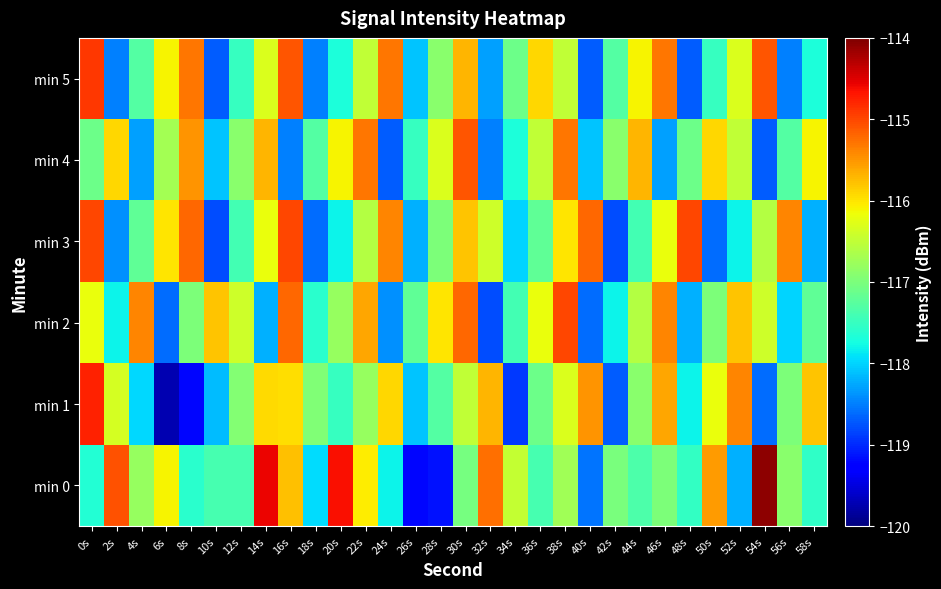

At which category is the sum across all series the highest?

30s